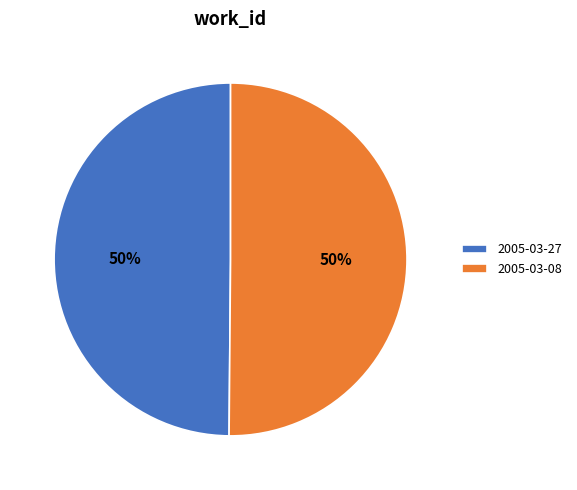

The 2005-03-08 slice represents 36% of the pie. True or false?

False